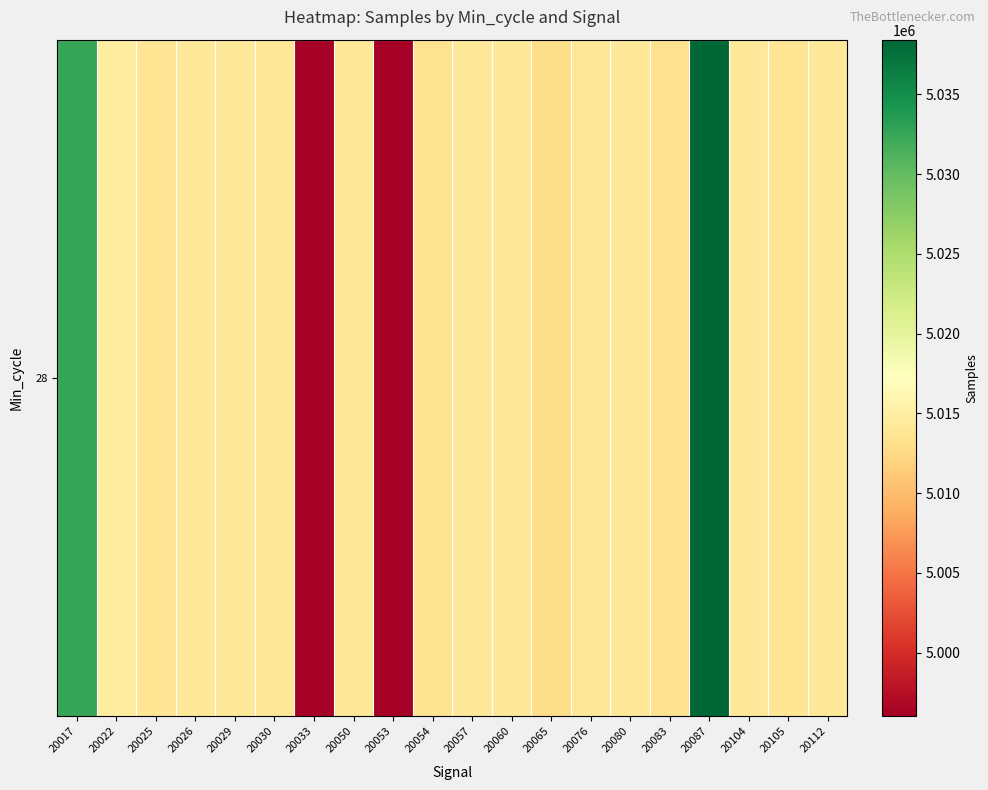

What is the difference between the values at 20060 and 20026?

117